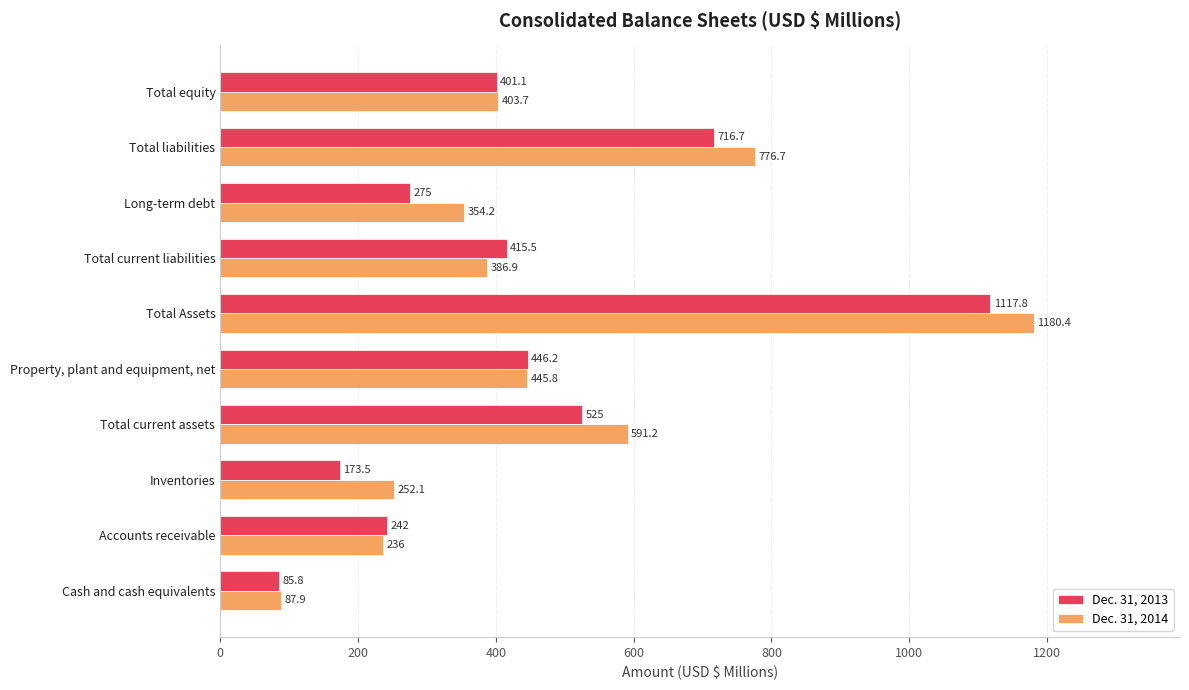

True or false: Dec. 31, 2014 has a value of 386.9 at Total current liabilities.

True